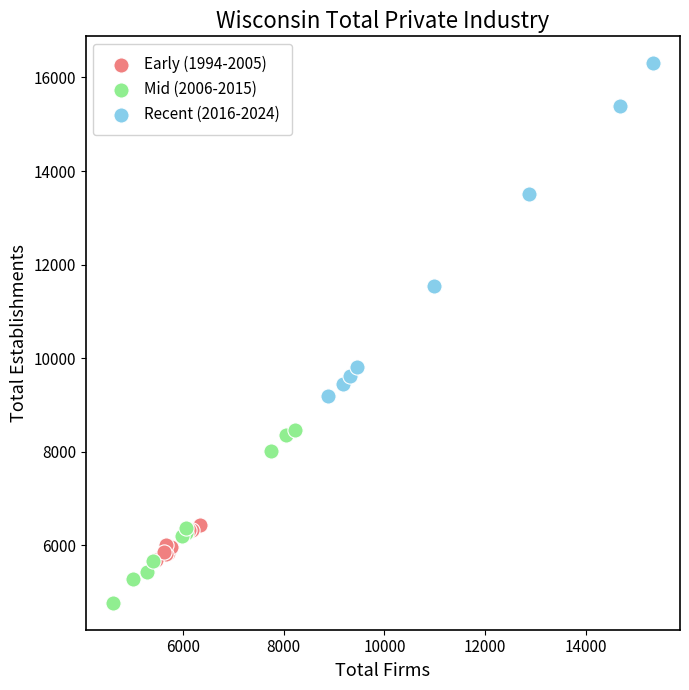

Which series reaches the maximum Y coordinate?

Recent (2016-2024)